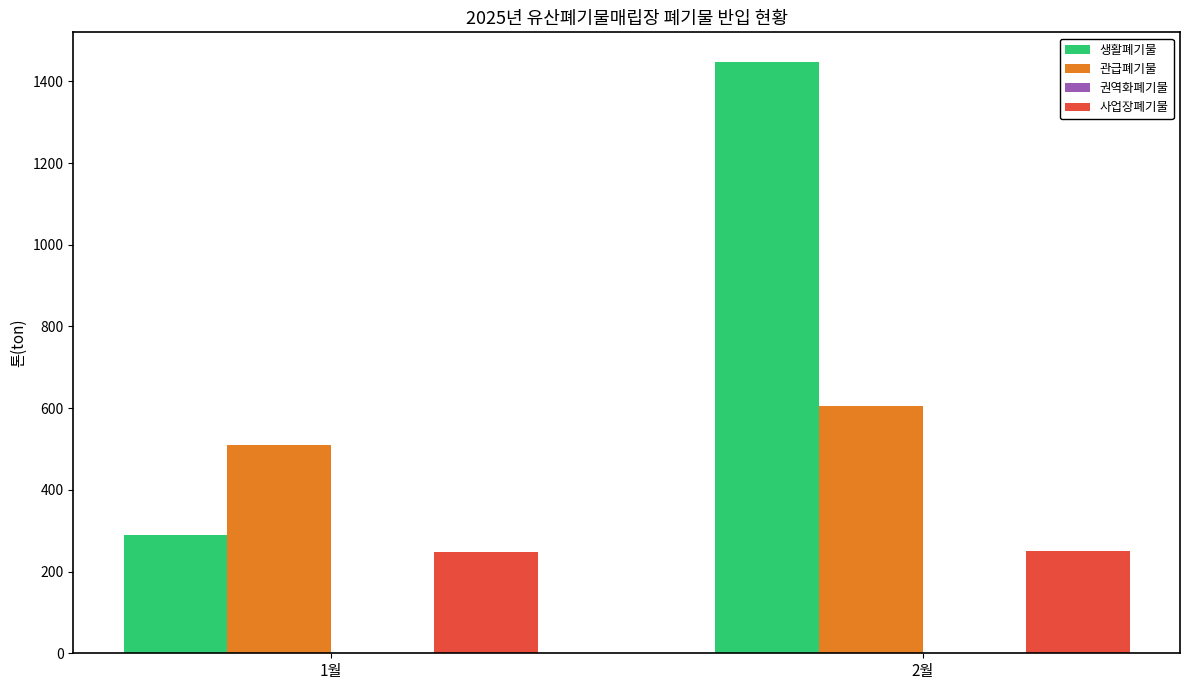

Read the 관급폐기물 value at 1월.

509.2